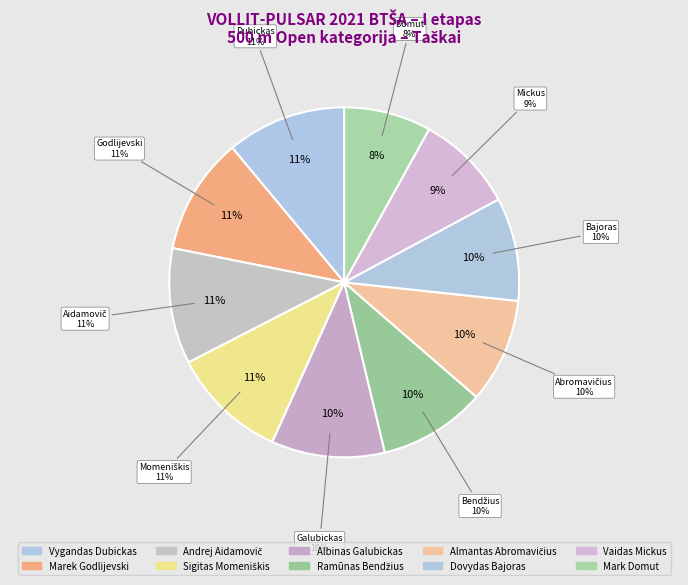

Which slice is the largest?

Vygandas Dubickas